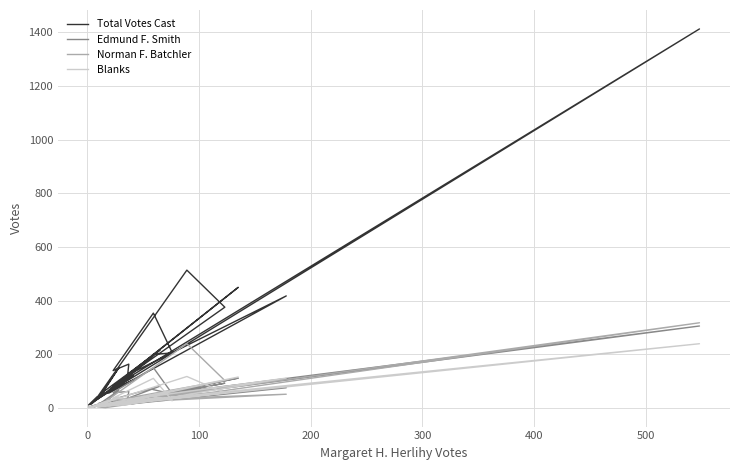

What is the difference between the second highest and second lowest values in the Edmund F. Smith series?

147